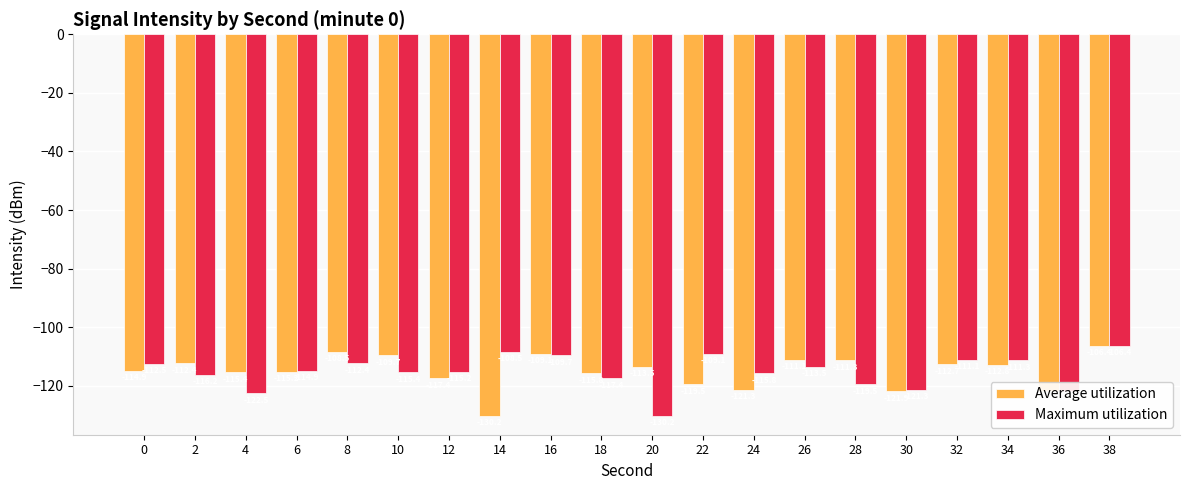

Reading left to right, extract all data points from this chart.

Average utilization: -114.9	-112.4	-115.4	-115.2	-108.5	-109.7	-117.4	-130.2	-109.1	-115.8	-113.5	-119.5	-121.3	-111.1	-111.3	-121.9	-112.7	-112.8	-121.8	-106.4
Maximum utilization: -112.5	-116.2	-122.5	-114.9	-112.4	-115.4	-115.2	-108.5	-109.7	-117.4	-130.2	-109.1	-115.8	-113.5	-119.5	-121.3	-111.1	-111.3	-121.9	-106.4